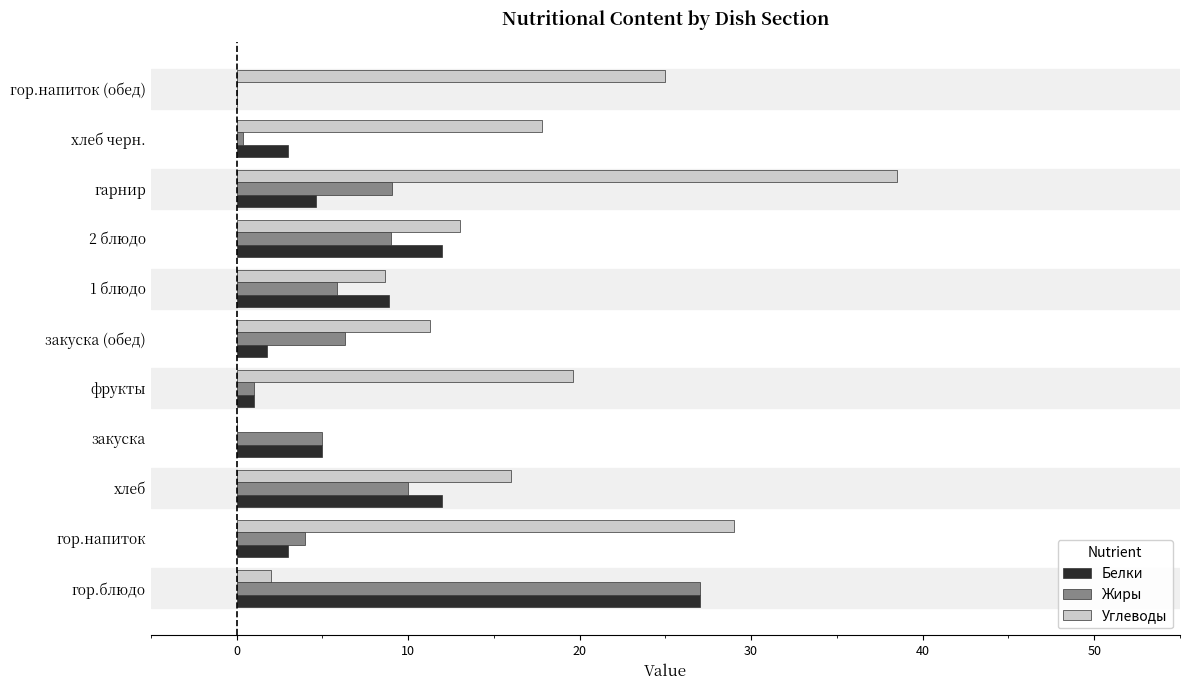

What is the sum of the Белки values at 1 блюдо and закуска (обед)?

10.6